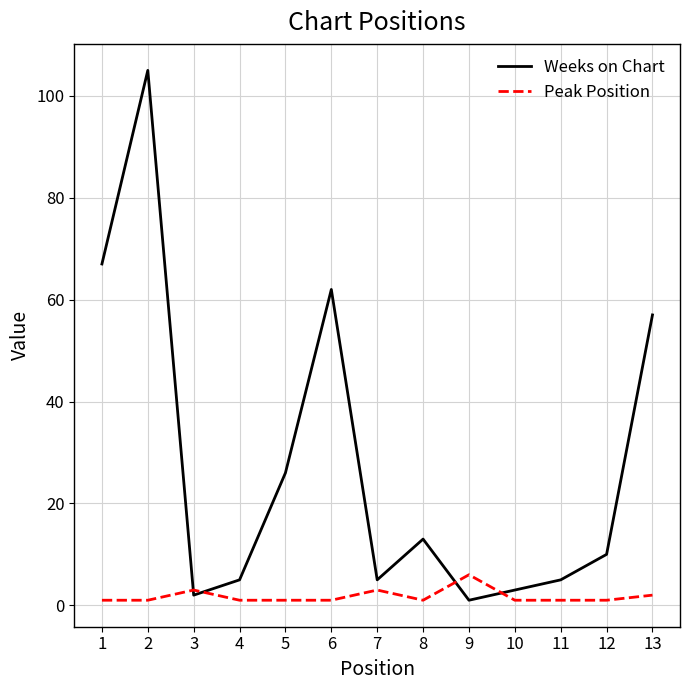

At which category does Weeks on Chart reach its first local valley?

3